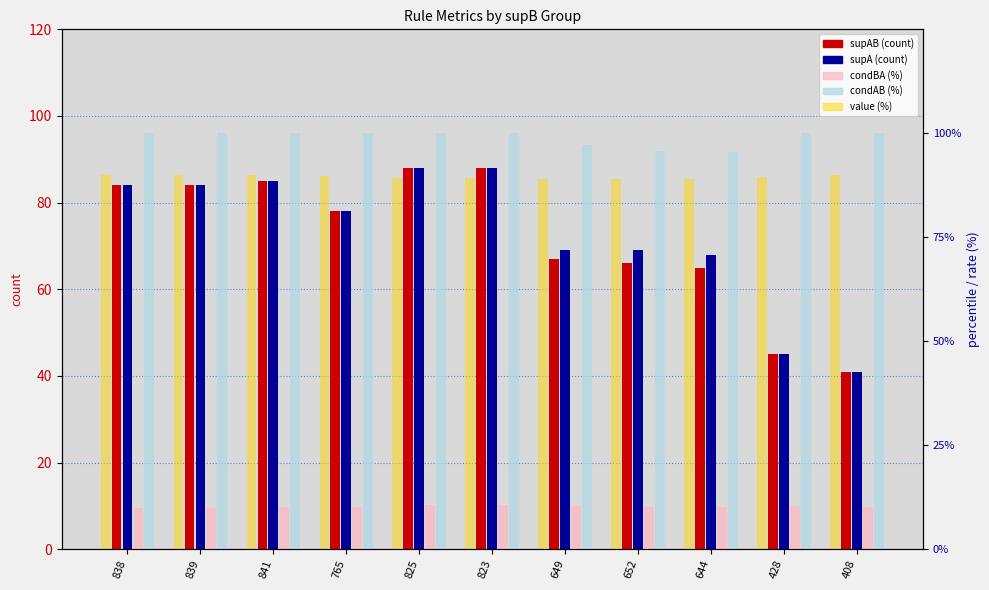

Reading left to right, list all the values displayed in this chart.

supAB: 84.0	84.0	85.0	78.0	88.0	88.0	67.0	66.0	65.0	45.0	41.0
supA: 84.0	84.0	85.0	78.0	88.0	88.0	69.0	69.0	68.0	45.0	41.0
condBA: 10.0	10.0	10.1	10.2	10.7	10.7	10.3	10.1	10.1	10.5	10.0
condAB: 100.0	100.0	100.0	100.0	100.0	100.0	97.1	95.7	95.6	100.0	100.0
value: 90.0	90.0	89.9	89.8	89.3	89.3	89.1	89.0	89.0	89.5	90.0